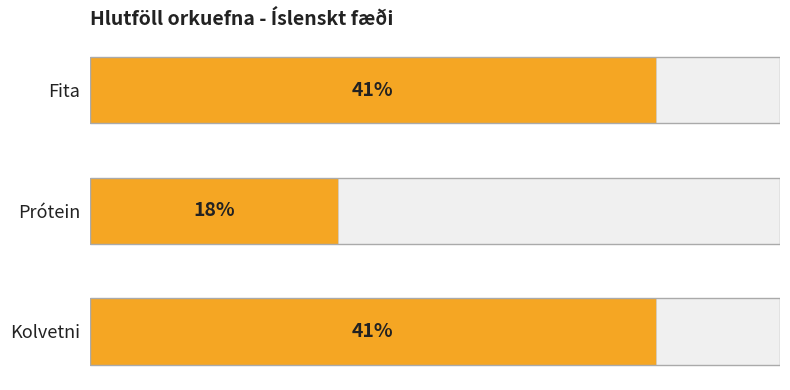

True or false: the data shows 0.6 at 0.0.

False